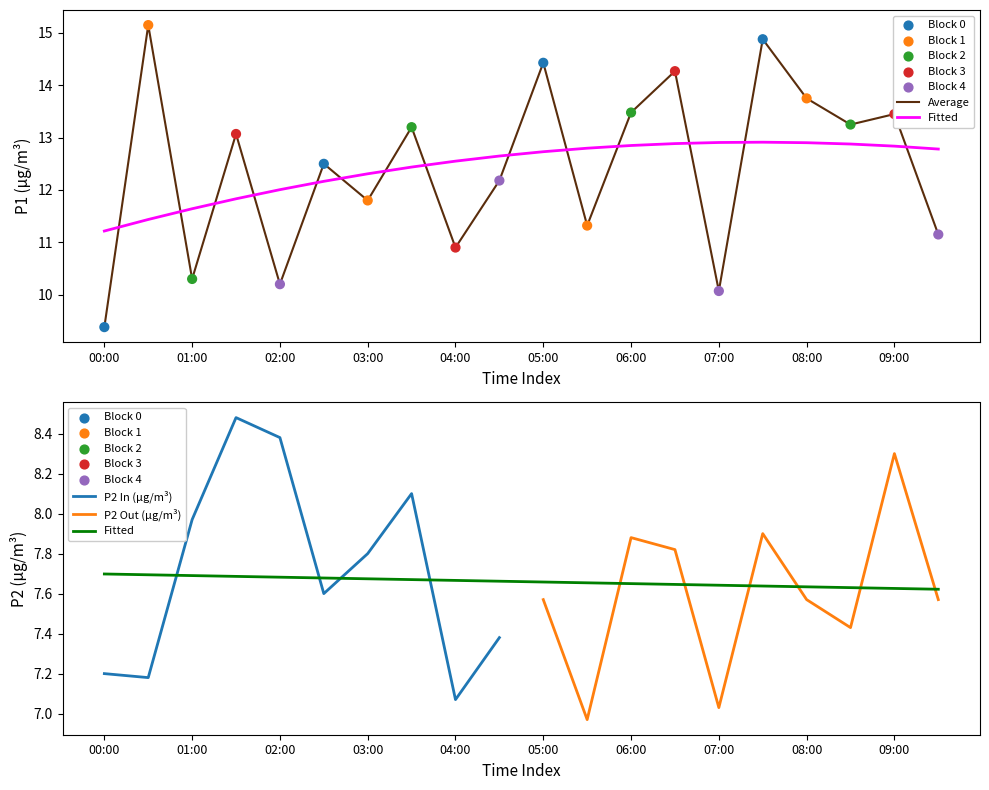

What is the change in value from 00:00 to 01:30?

+3.7